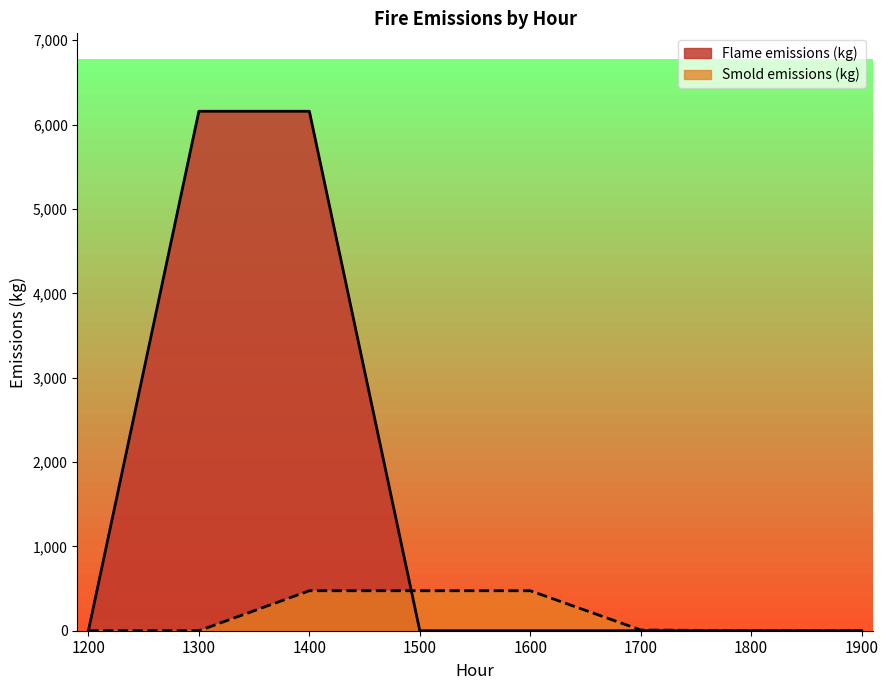

Reading left to right, list all the values displayed in this chart.

Flame emissions (kg): 1200=0.0	1300=6158.4	1400=6158.4	1500=0.0	1600=0.0	1700=0.0	1800=0.0	1900=0.0
Smold emissions (kg): 1200=0.0	1300=0.0	1400=474.1	1500=474.1	1600=474.1	1700=8.8	1800=0.2	1900=0.0